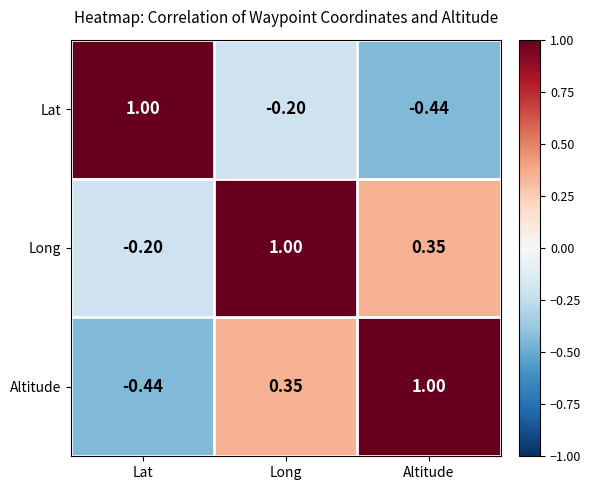

At which category is the sum across all series the highest?

Long